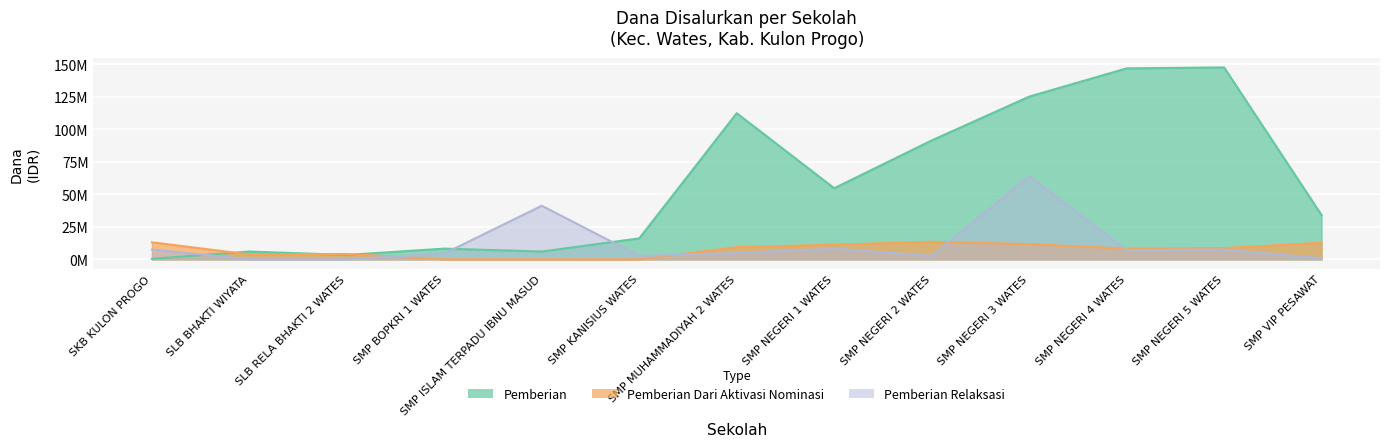

What are all the series names shown in the legend?

Pemberian, Pemberian Dari Aktivasi Nominasi, Pemberian Relaksasi